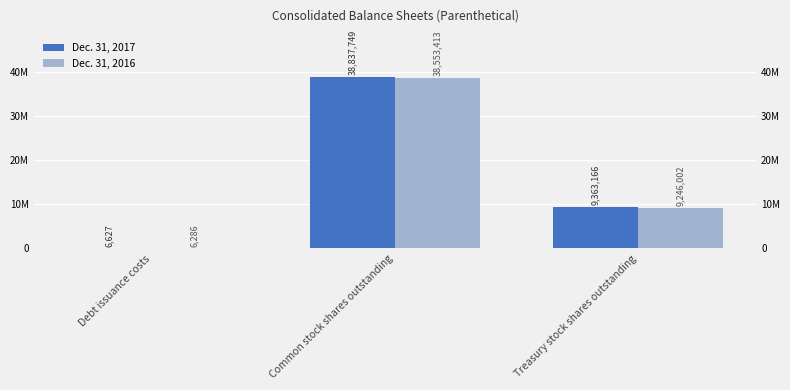

Between Debt issuance costs and Treasury stock shares outstanding, which series saw the biggest shift?

Dec. 31, 2017